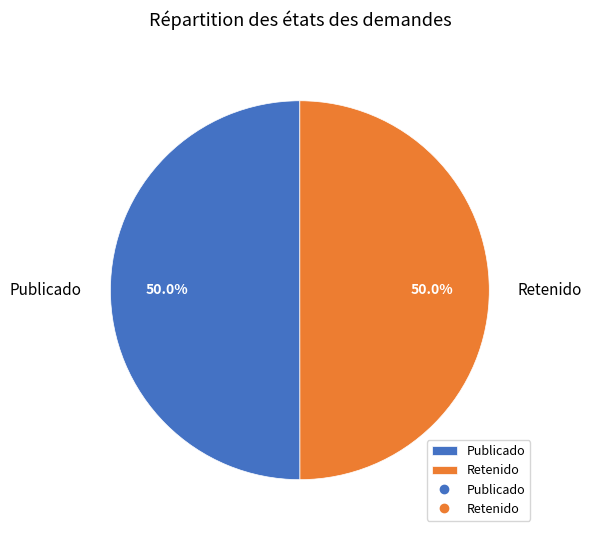

How much of the chart is everything except Publicado?

50.0%